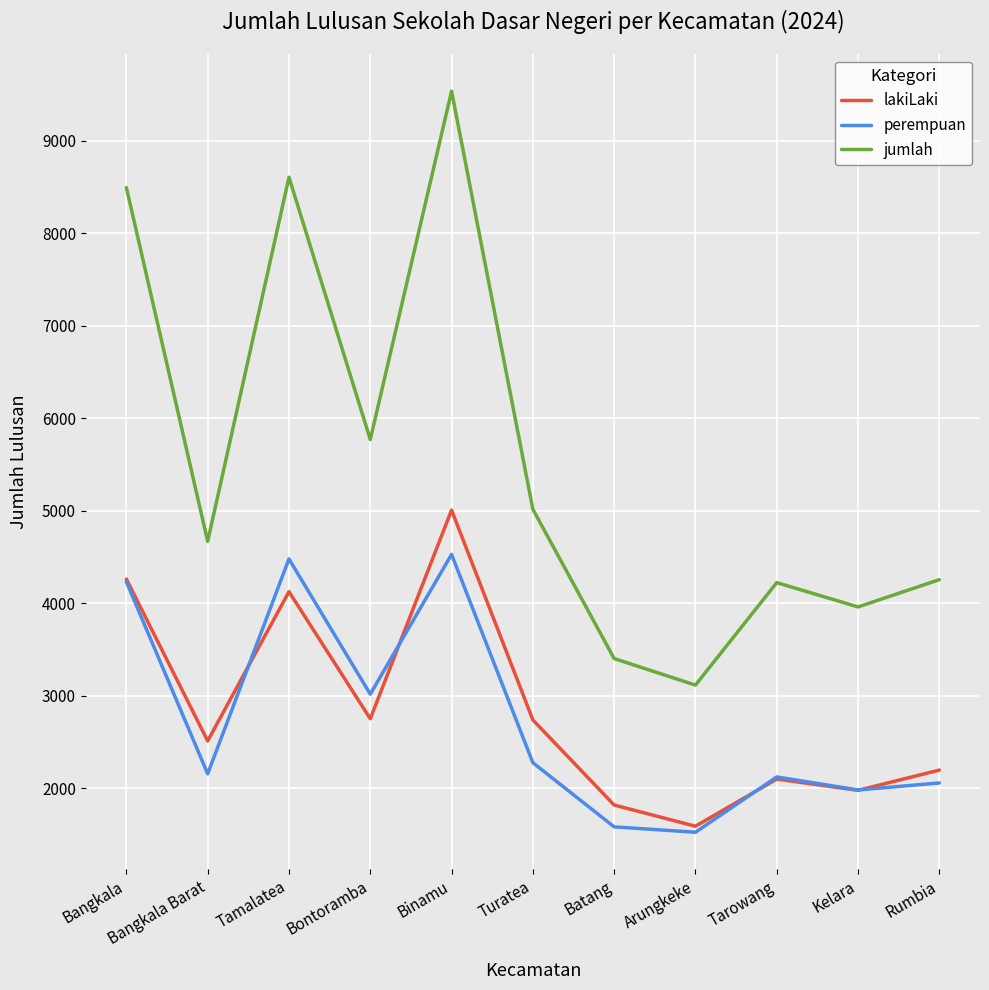

At which label is perempuan closest to 3028?

Bontoramba